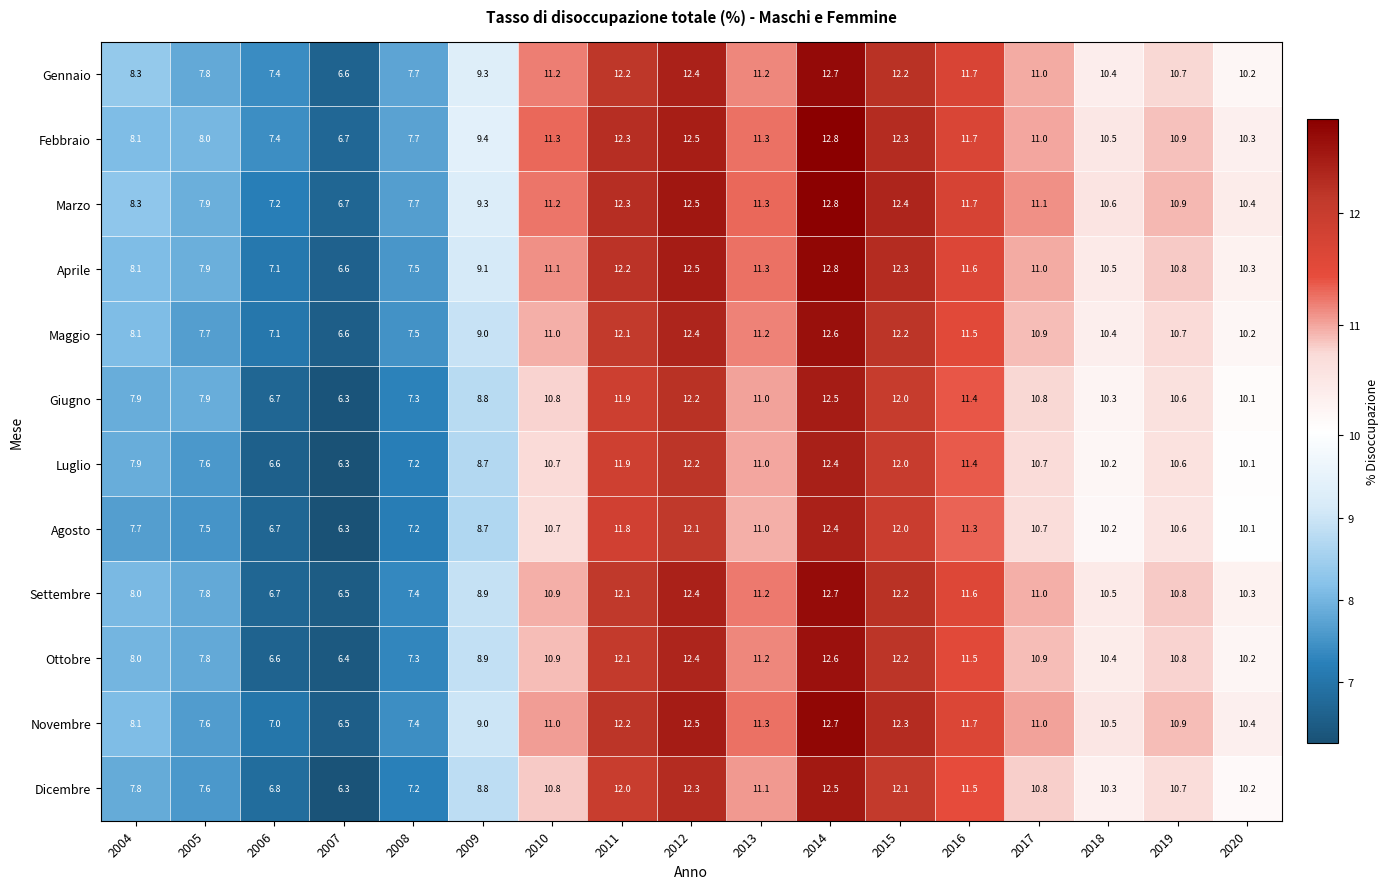

At which category is the sum across all series the highest?

2014